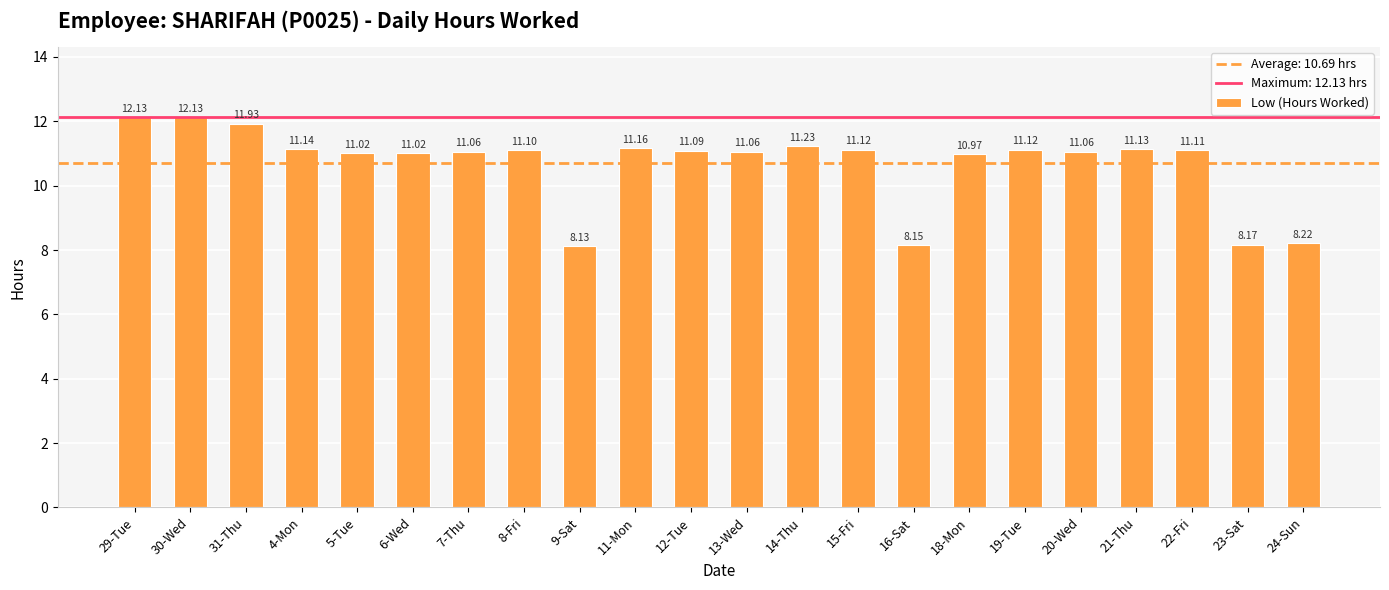

What is the sum of the values at 24-Sun and 4-Mon?

19.4